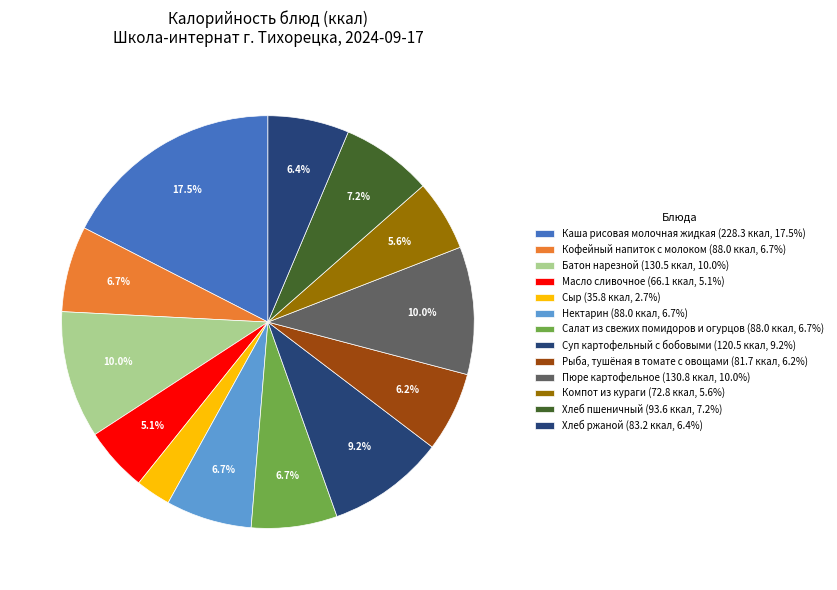

Between Батон нарезной and Хлеб пшеничный, which is larger?

Батон нарезной